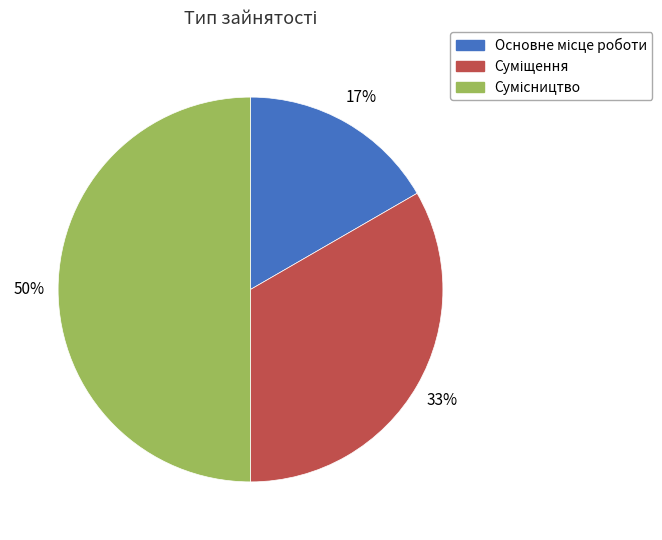

To the nearest percent, what is the average slice percentage?

33%